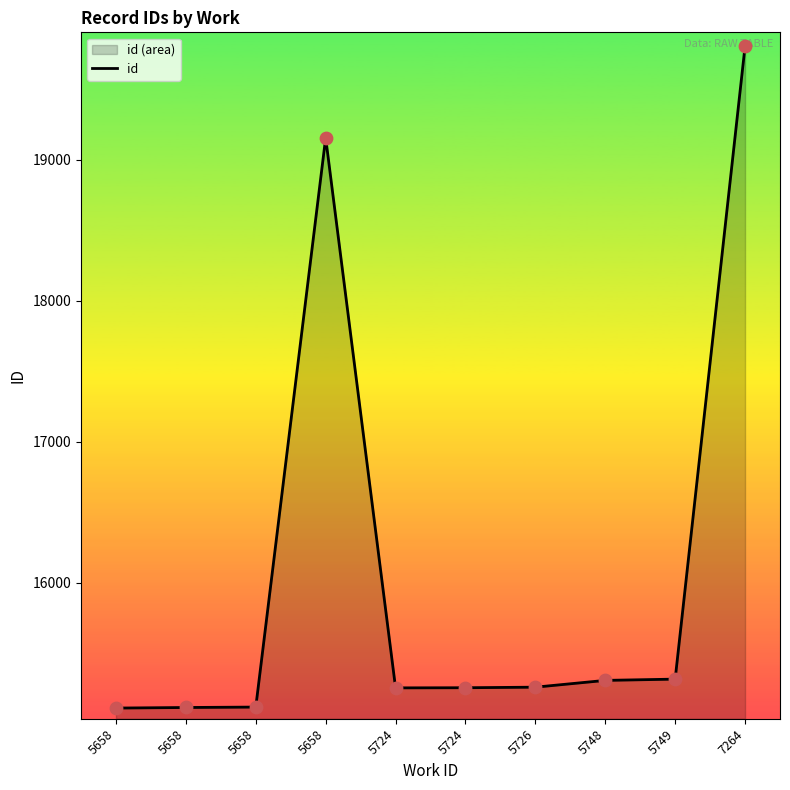

Between 5658 and 5724, which is larger?

5724